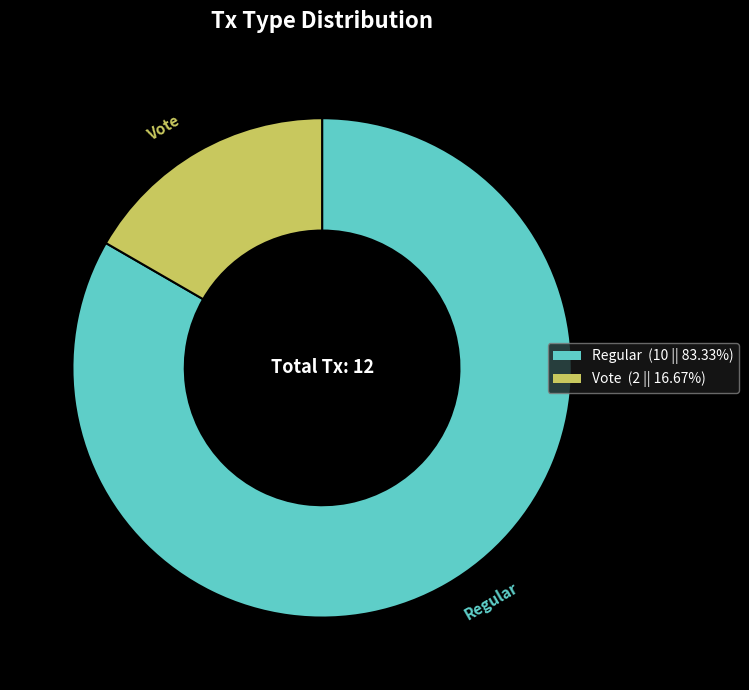

How many segments does this pie chart have?

2